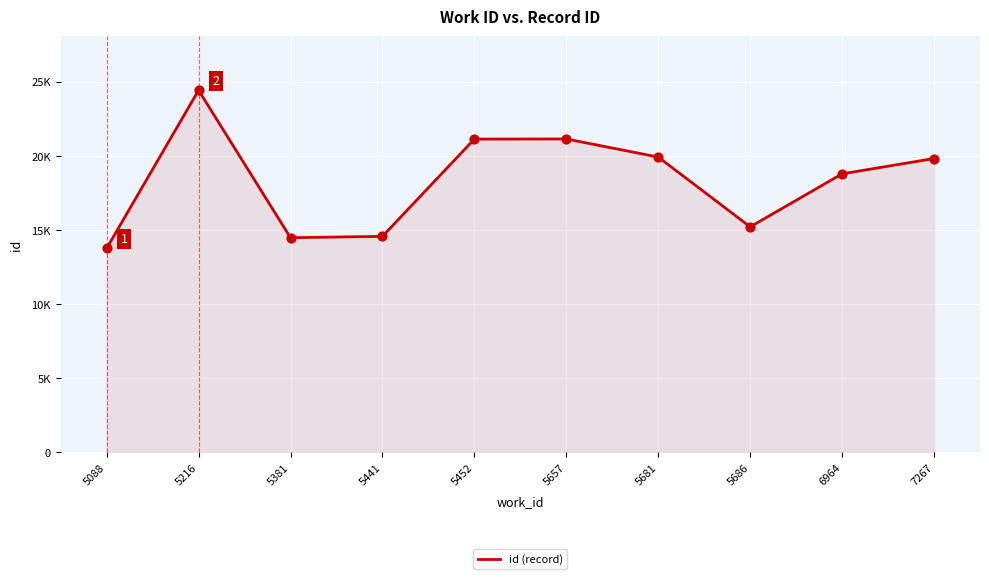

Which has a higher value, 6964 or 5452?

5452